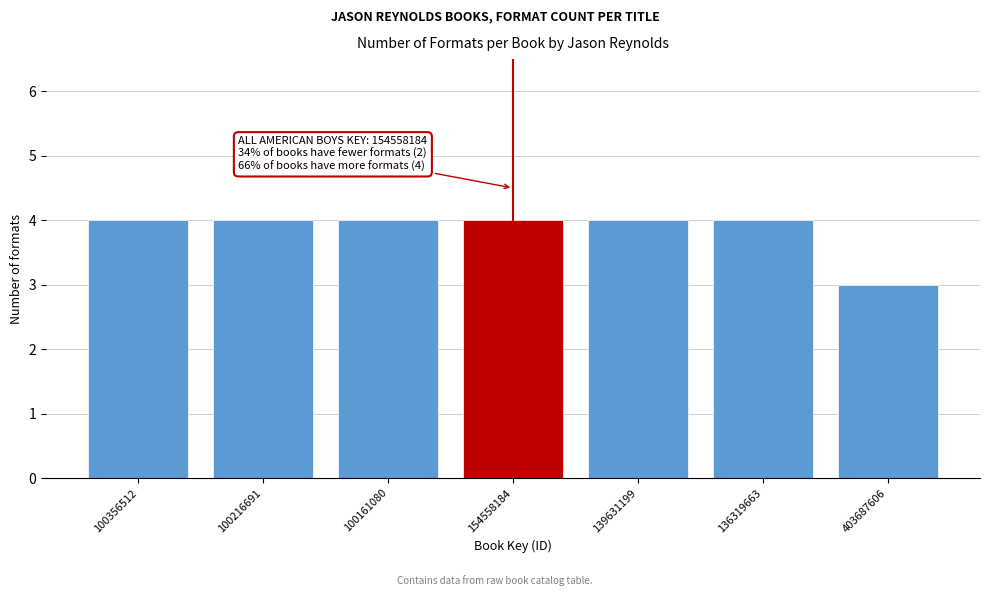

Reading right to left, list all the values displayed in this chart.

3	4	4	4	4	4	4